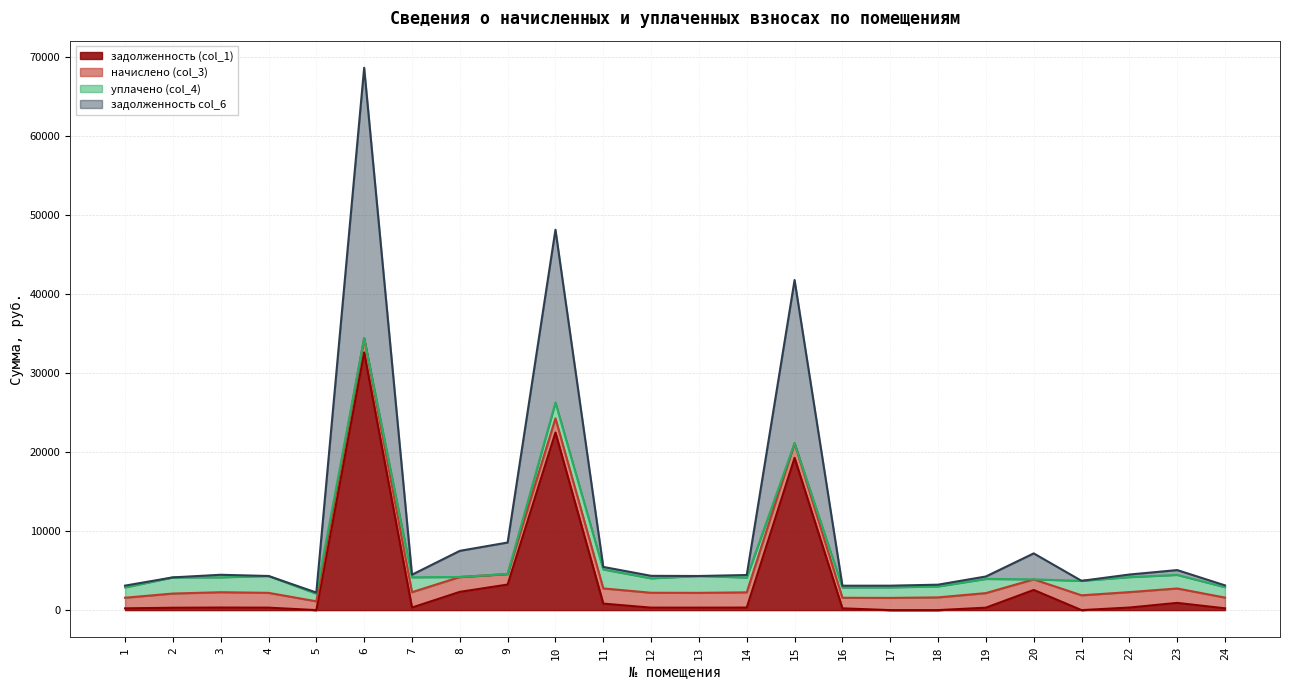

At which category is the sum across all series the highest?

6